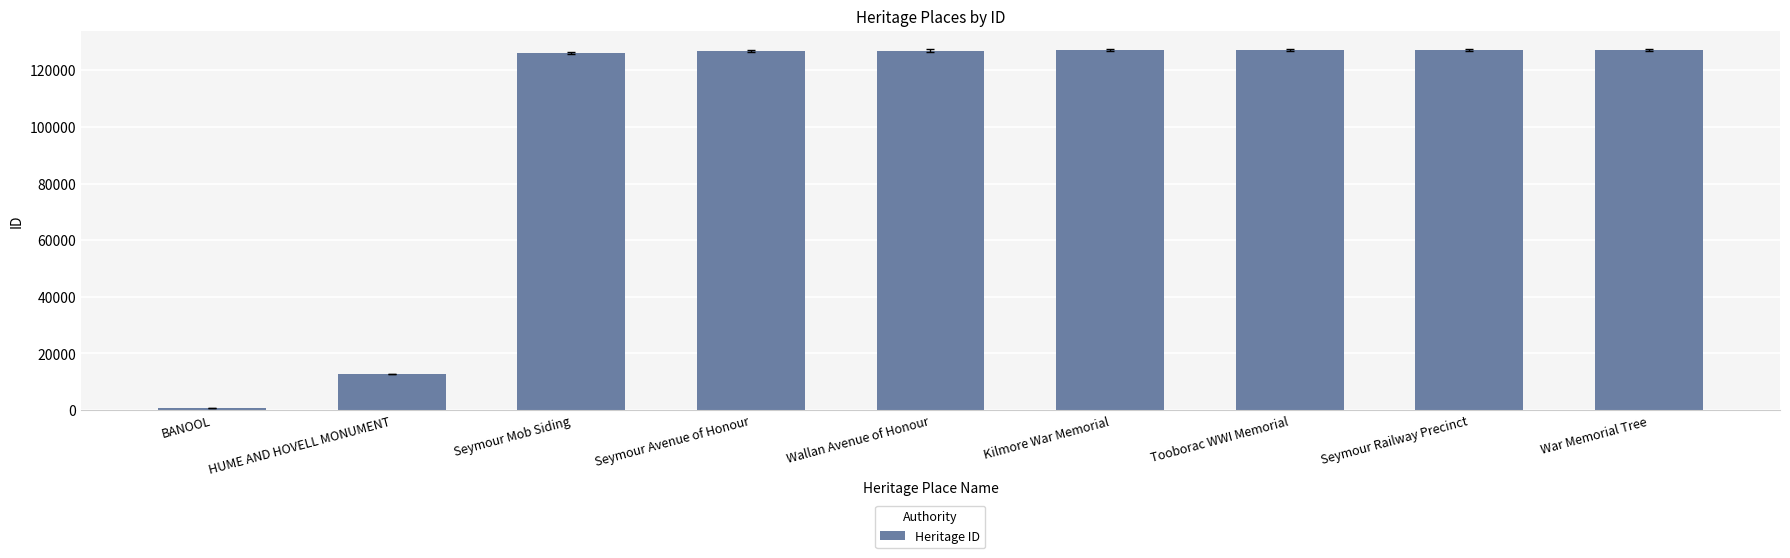

How many bars are there in total?

9